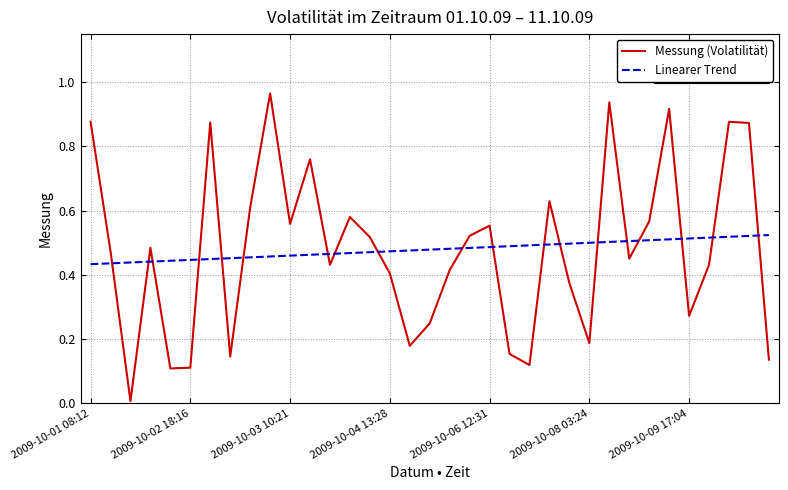

How many distinct data groups are displayed?

2